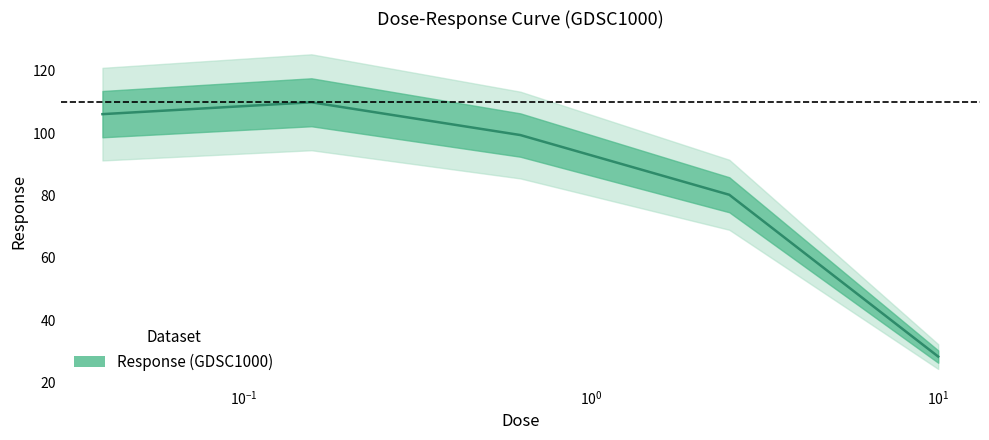

How many data points are less than 99?

2